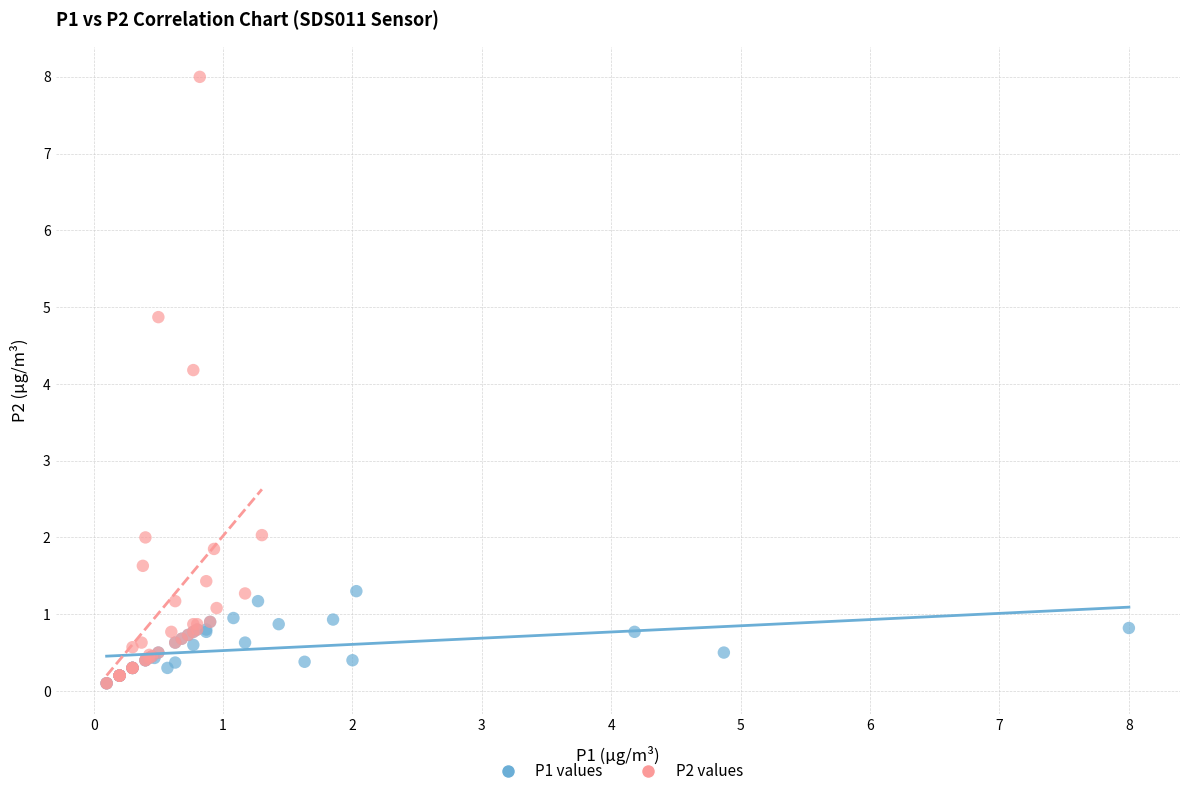

Which series has the largest Y range (max minus min)?

P2 values